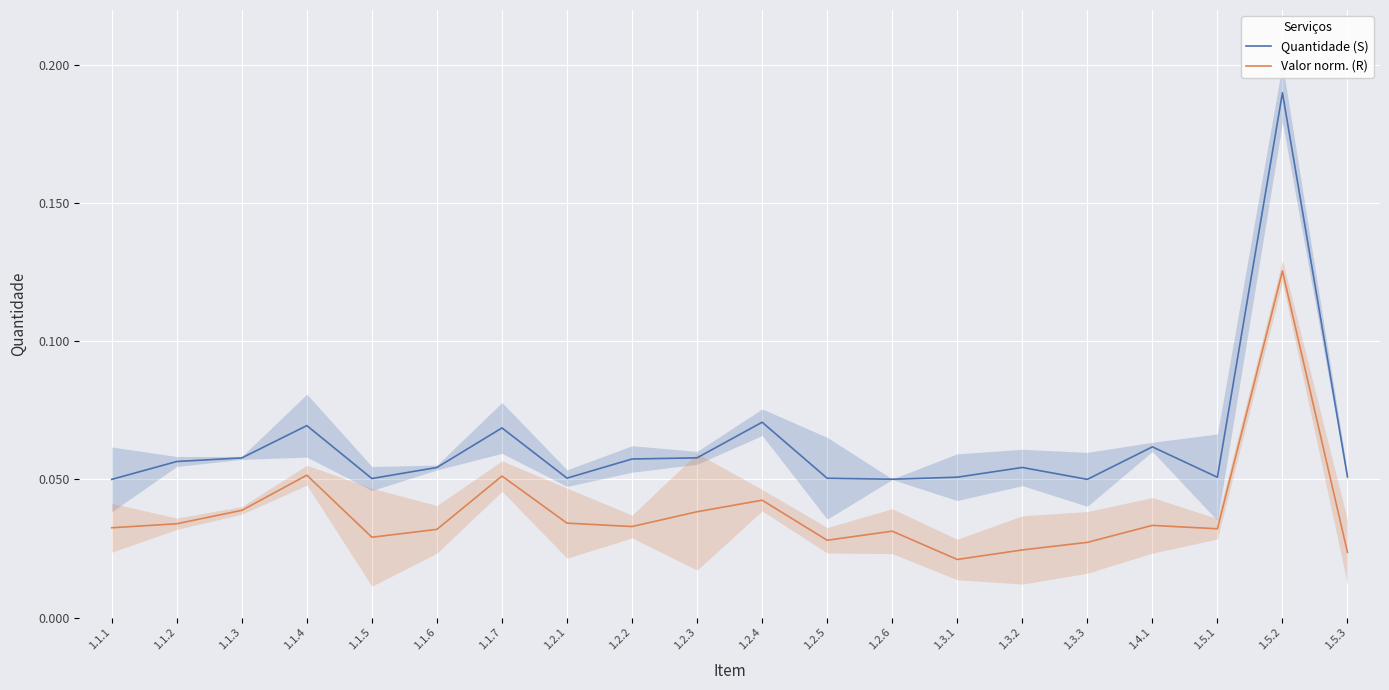

How many lines are shown in the chart?

2